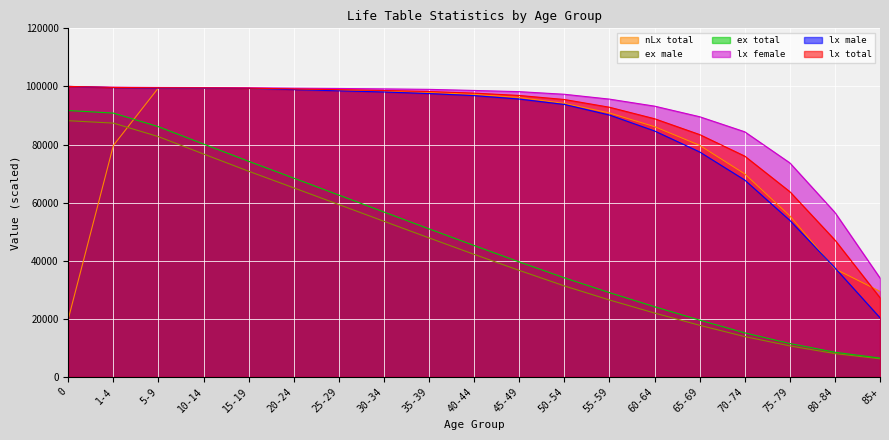

The value of lx total at 80-84 is 21033.0. True or false?

False